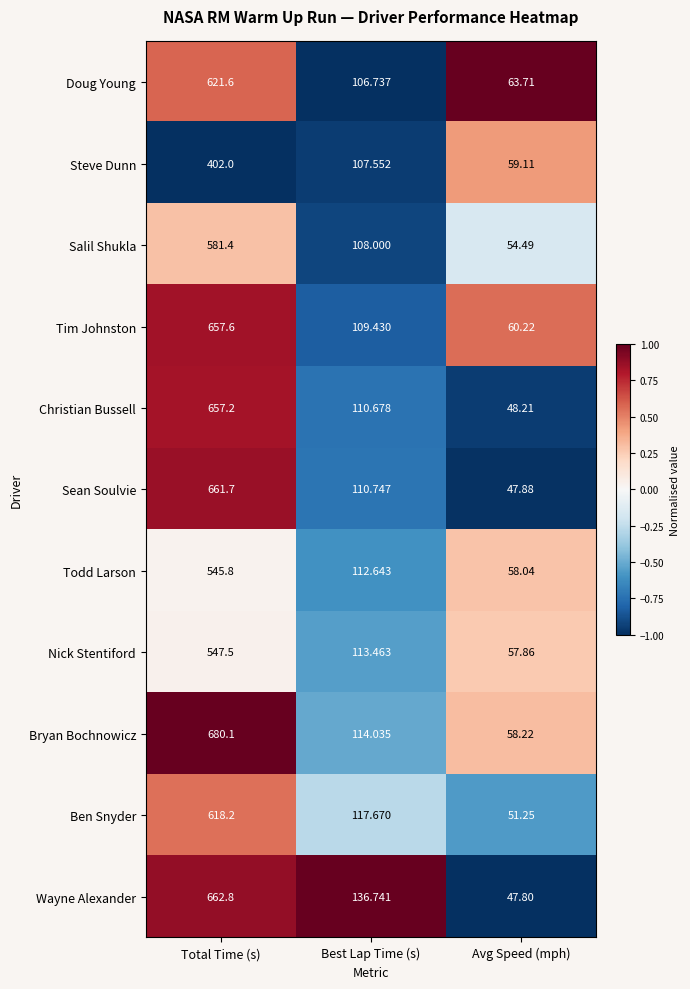

Which label corresponds to the smallest value in the chart?

Avg Speed (mph)